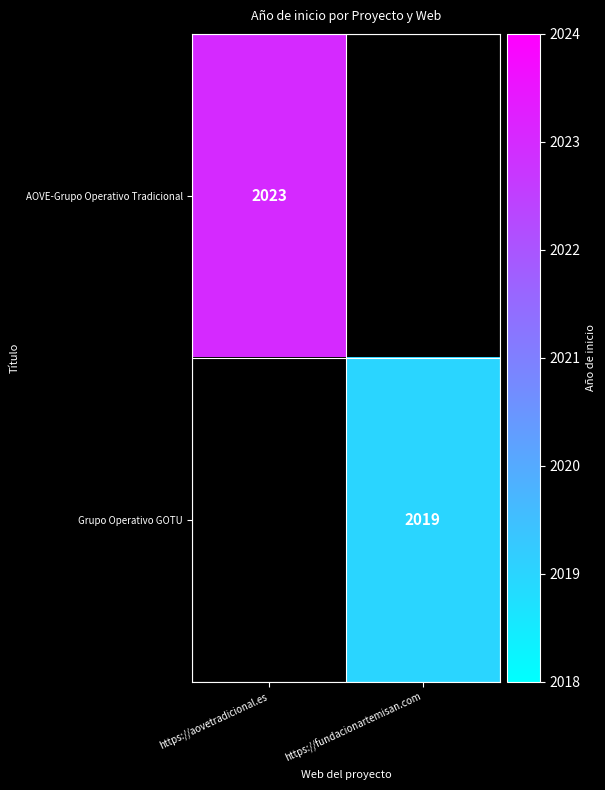

At which label is AOVE-Grupo Operativo Tradicional closest to 2023?

https://aovetradicional.es